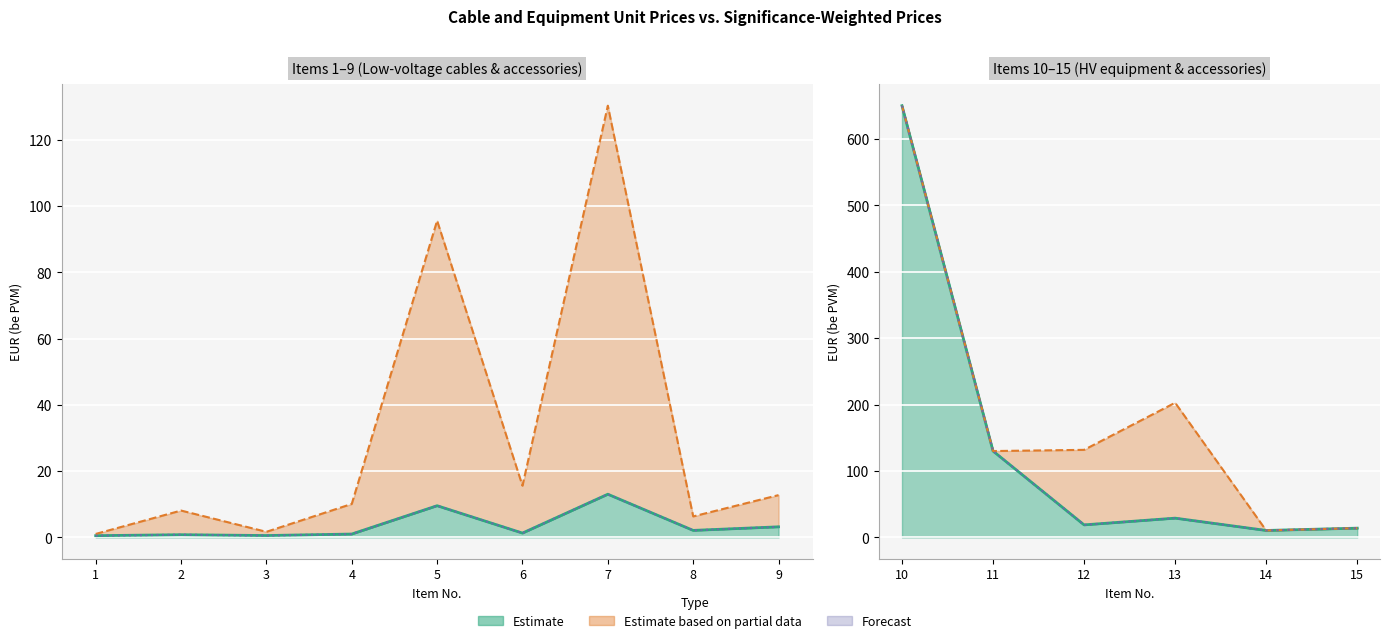

What is the maximum value shown in the chart?

650.0